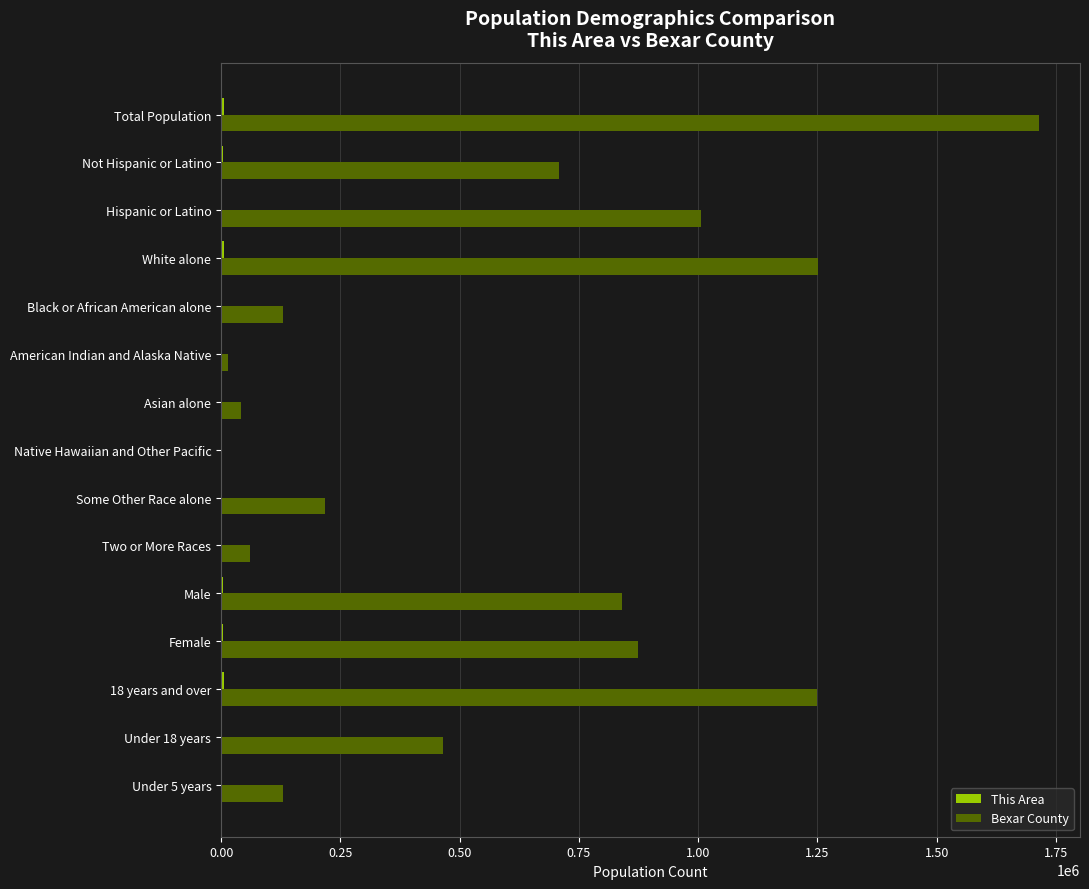

What is the sum of all Bexar County values?

8703952